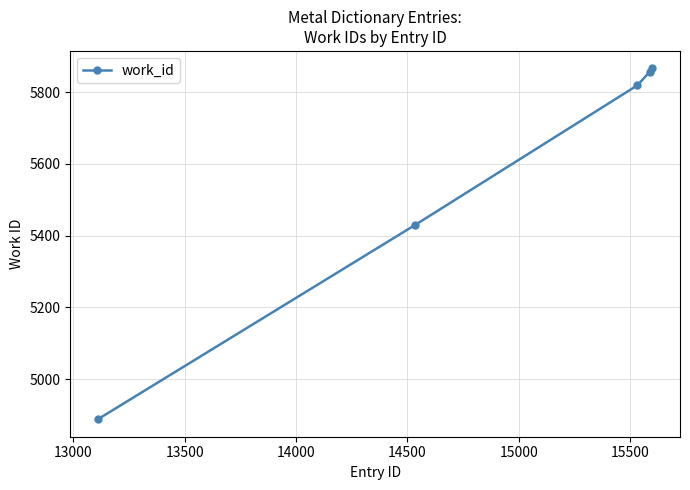

What is the difference between the second highest and minimum values?

969